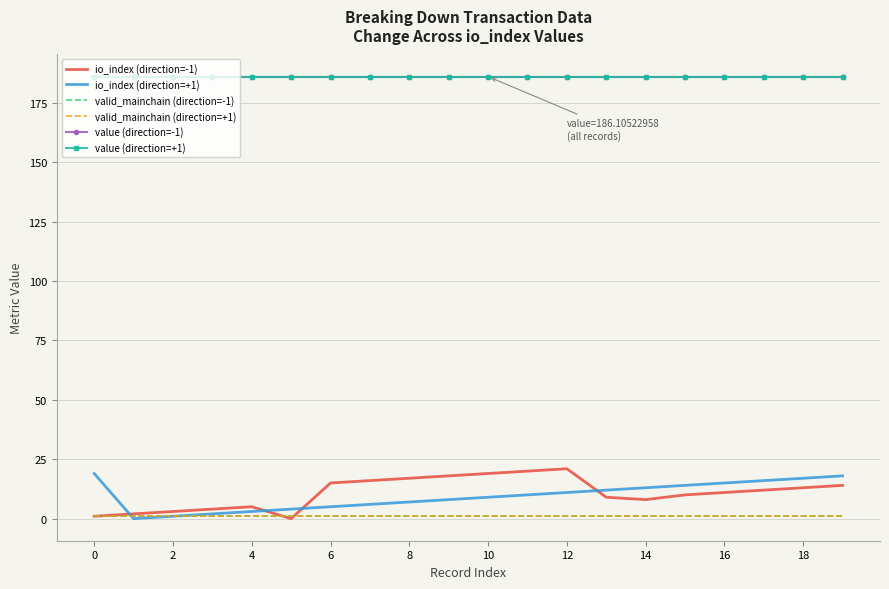

What is the label of the 7th point from the left?

6